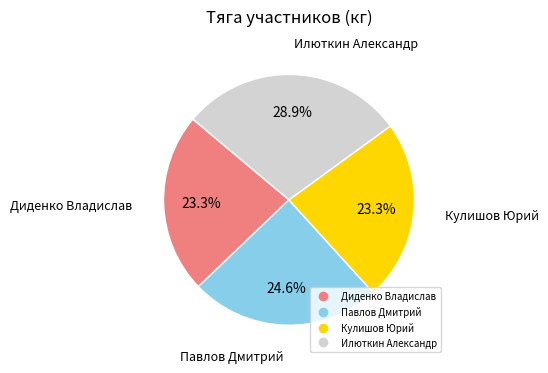

To the nearest percent, what is the difference between the Илюткин Александр and Павлов Дмитрий slice percentages?

4%